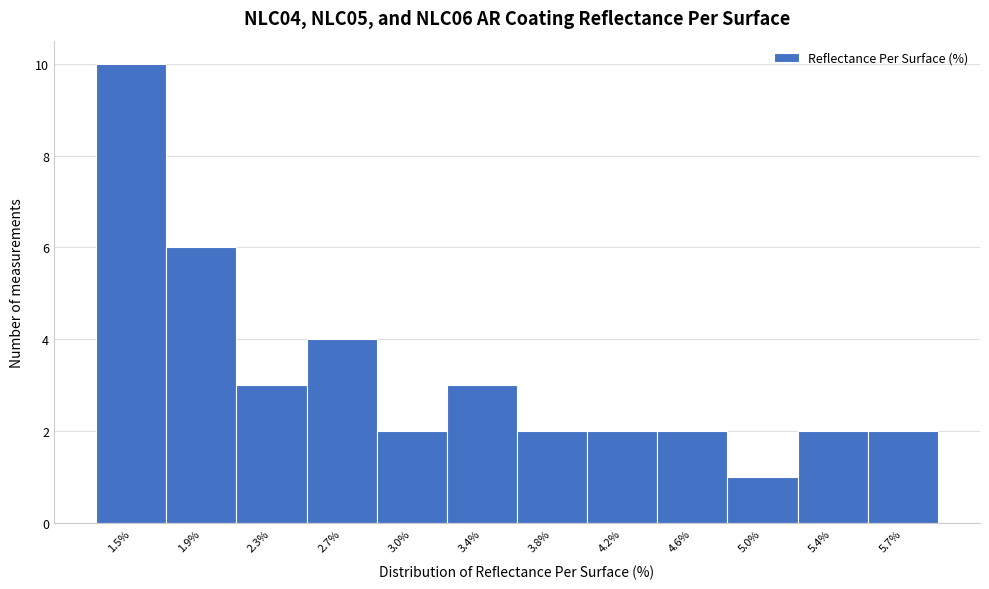

Which range on the x-axis has the tallest bar?

1.30 to 1.70